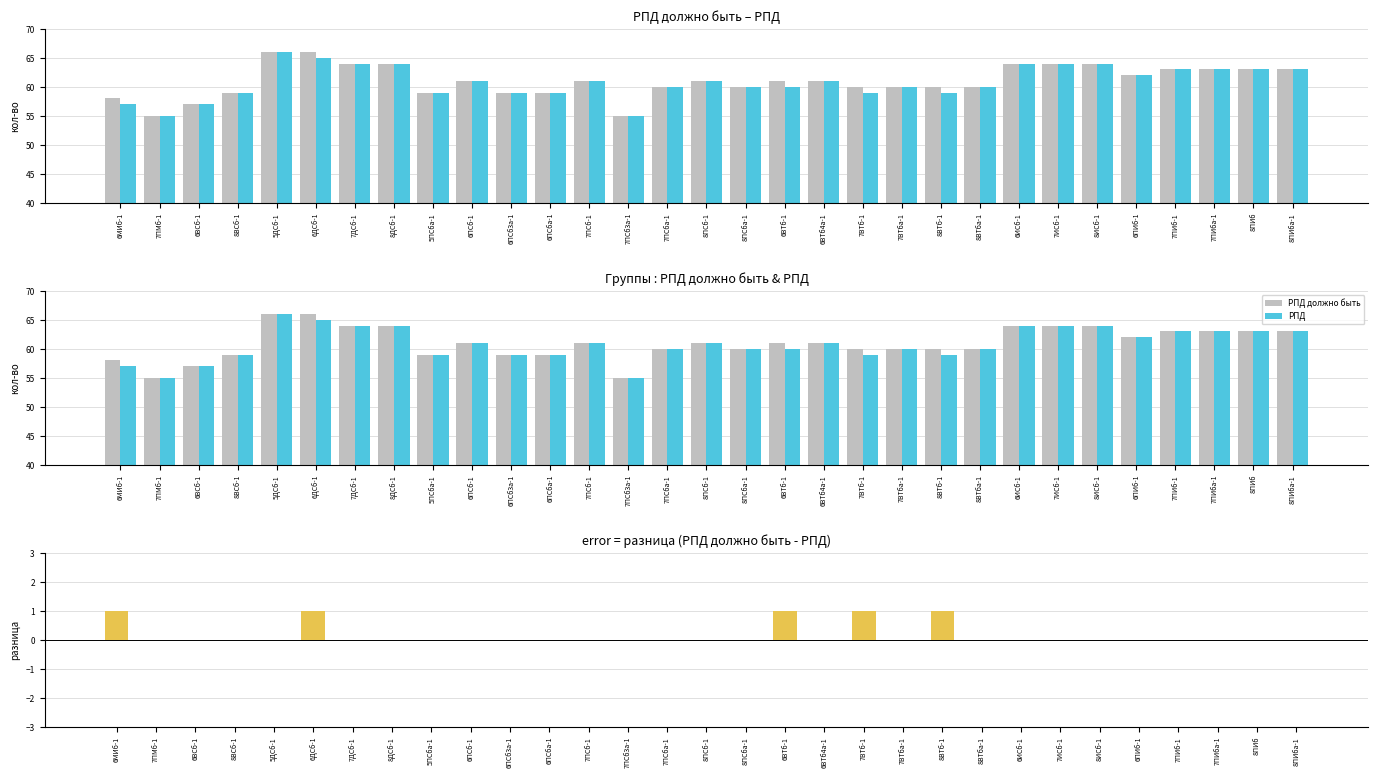

What is the difference between the РПД values at 6ПИб-1 and 7ПСб3а-1?

7